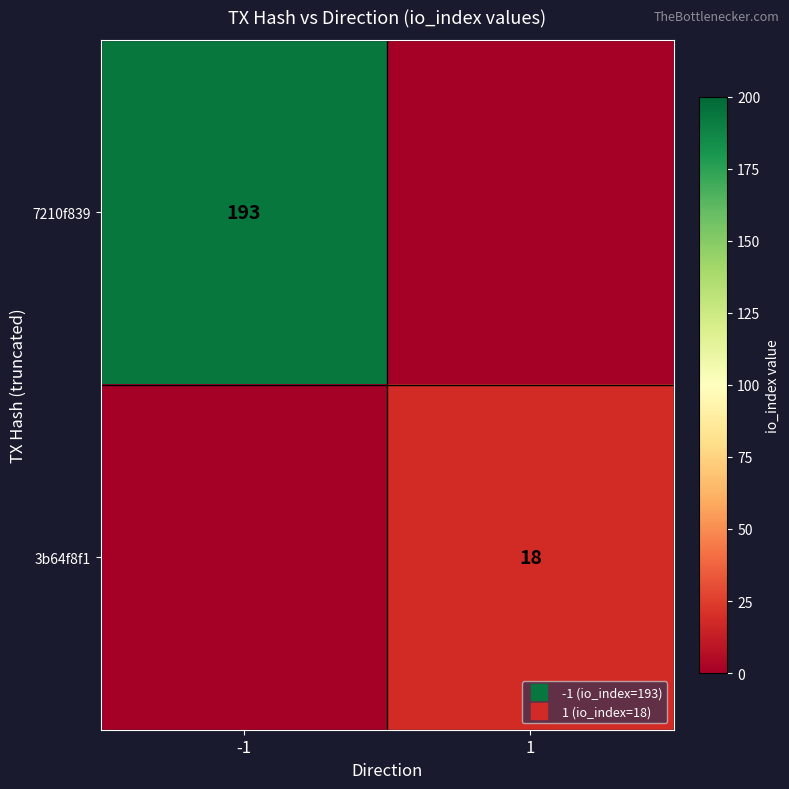

Rank the categories by 3b64f8f1 value from highest to lowest.

1, -1